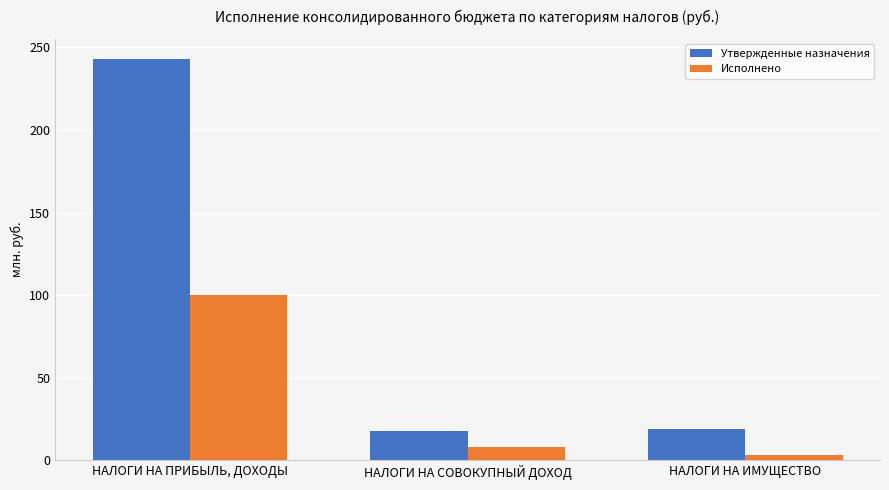

How many distinct data groups are displayed?

2